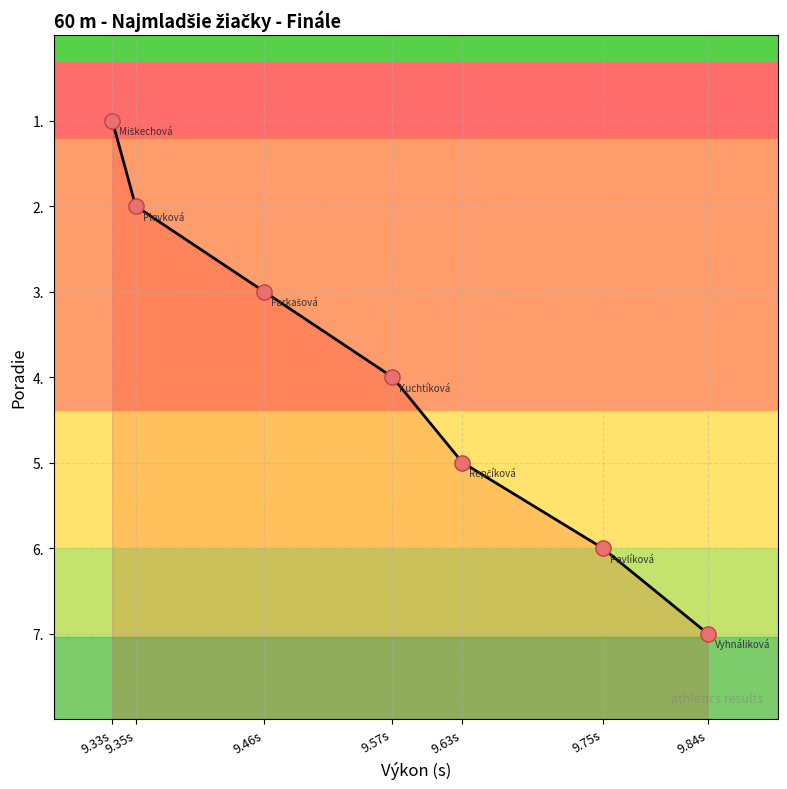

What is the change in value from 9.35s to 9.75s?

+4